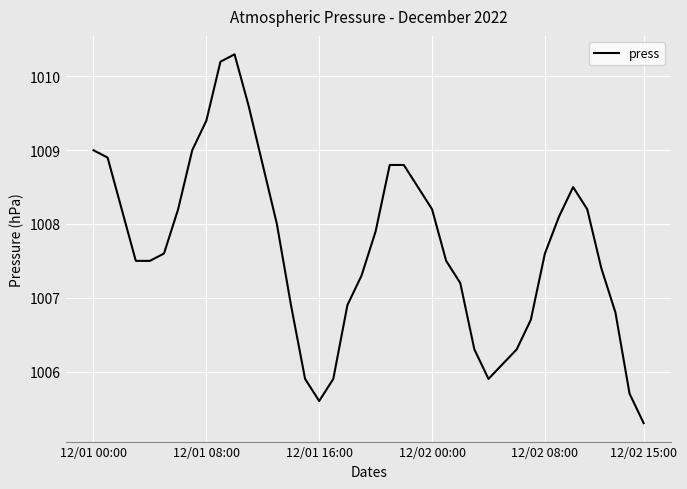

What is the greatest value displayed?

1010.3